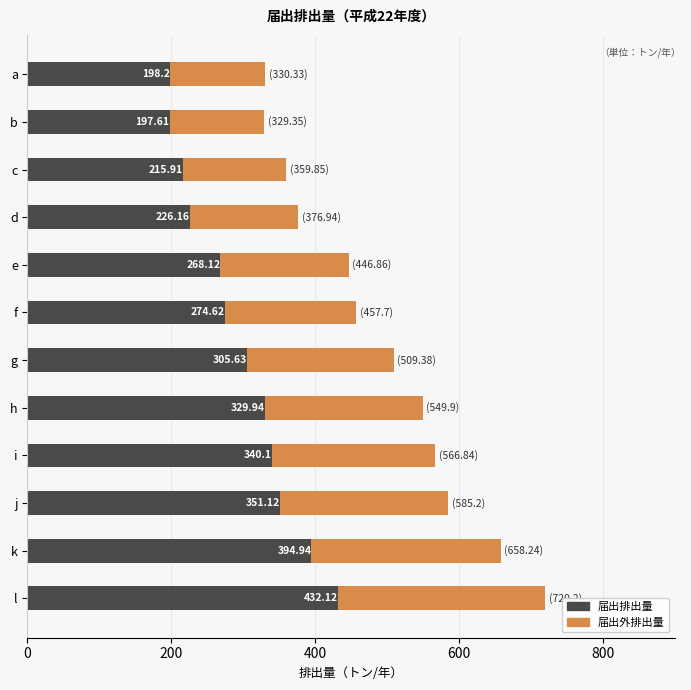

Which category has the lowest value in the 届出排出量 series?

b